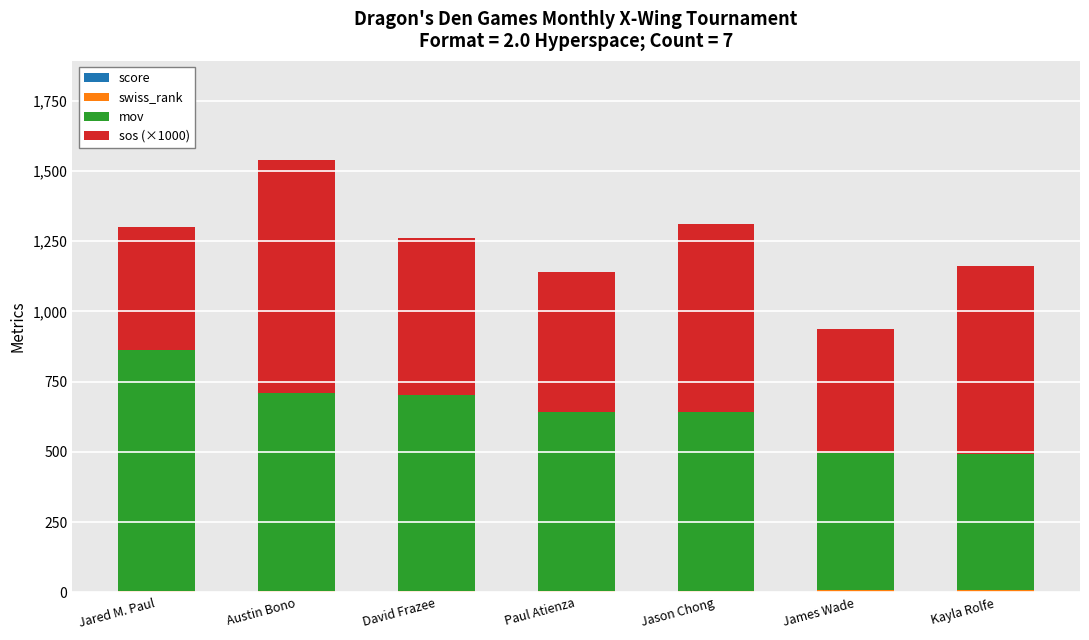

At which category is the sum across all series the highest?

Austin Bono